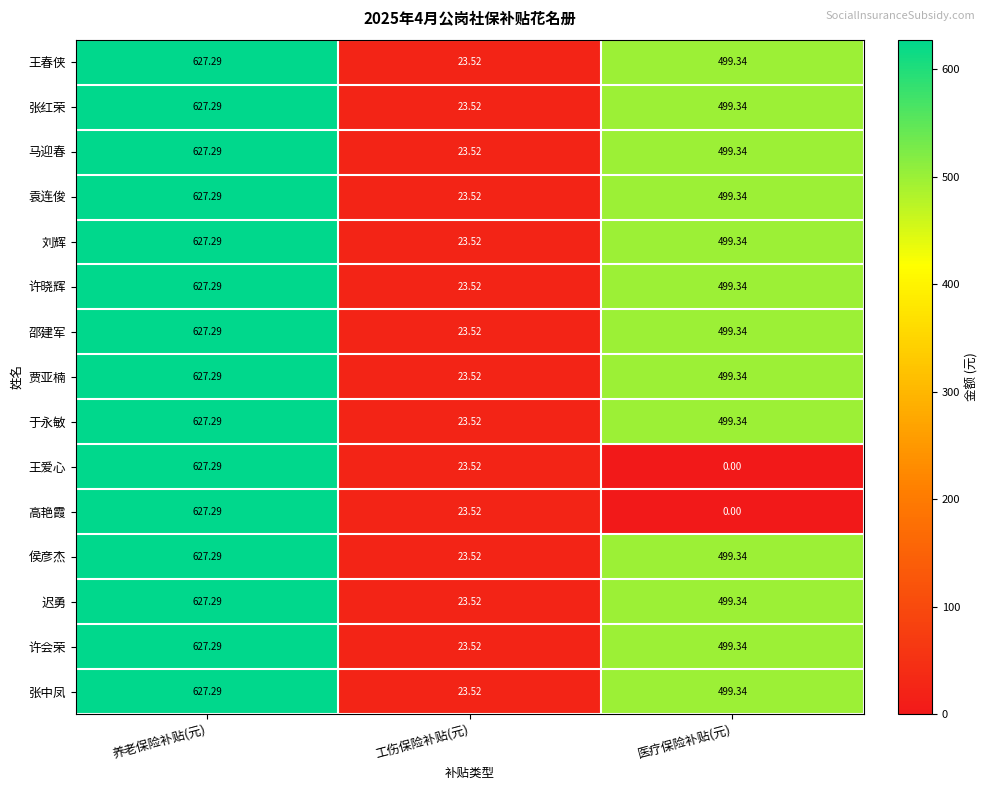

How many data points in 张红荣 are above 499?

2